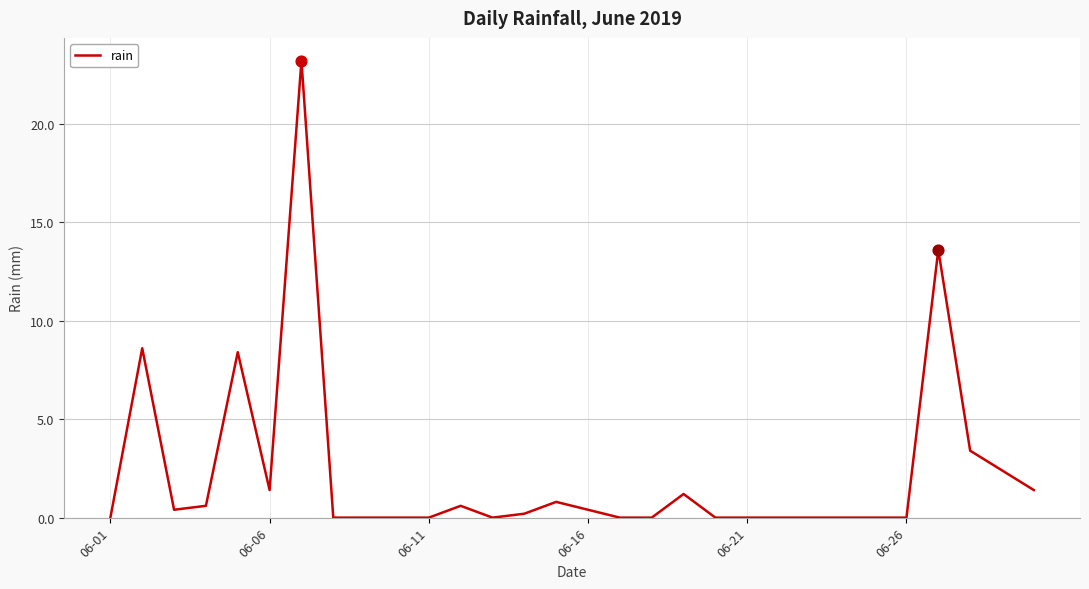

What is the difference between the maximum and minimum values?

23.2